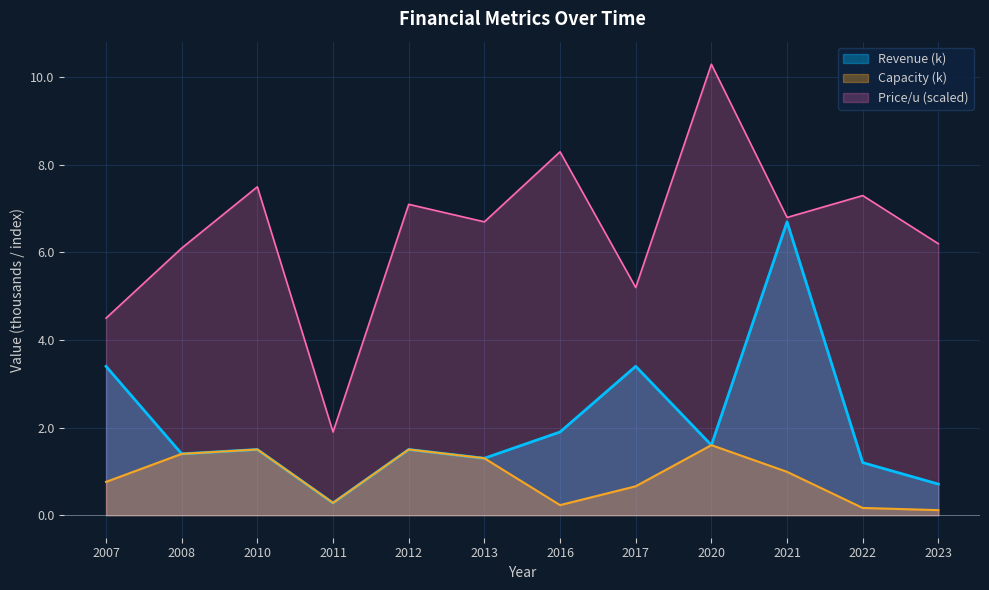

The value of P_per_u at 2020 is 10.3. True or false?

True